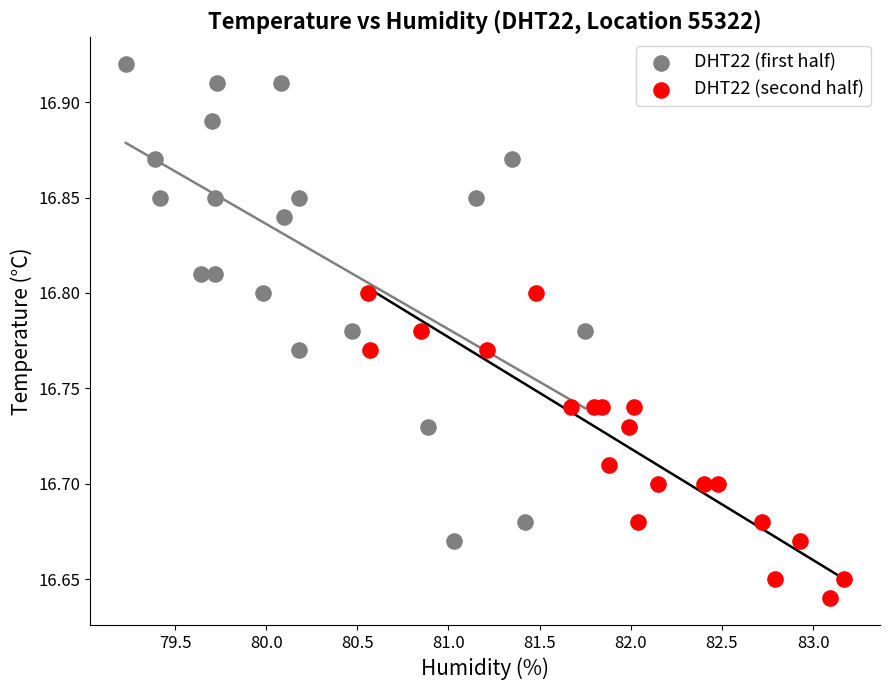

Which series contains the highest Y value?

DHT22 (first half)